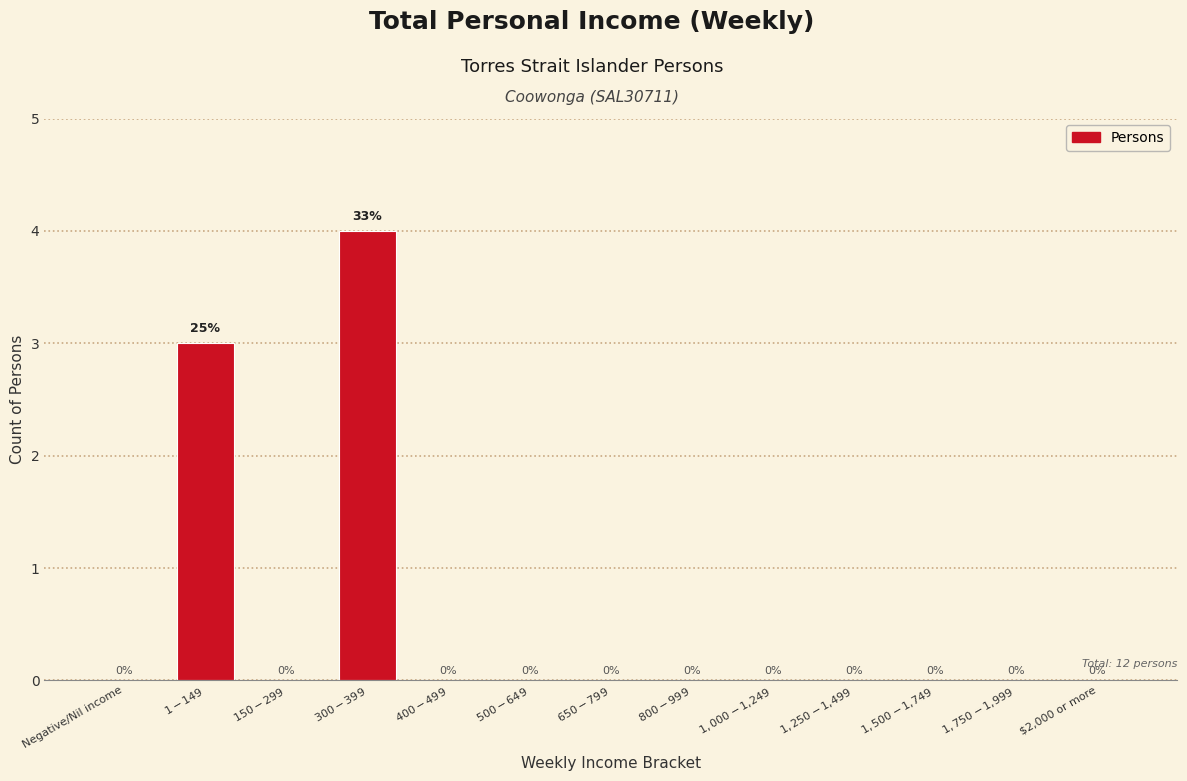

What is the sum of all values?

7